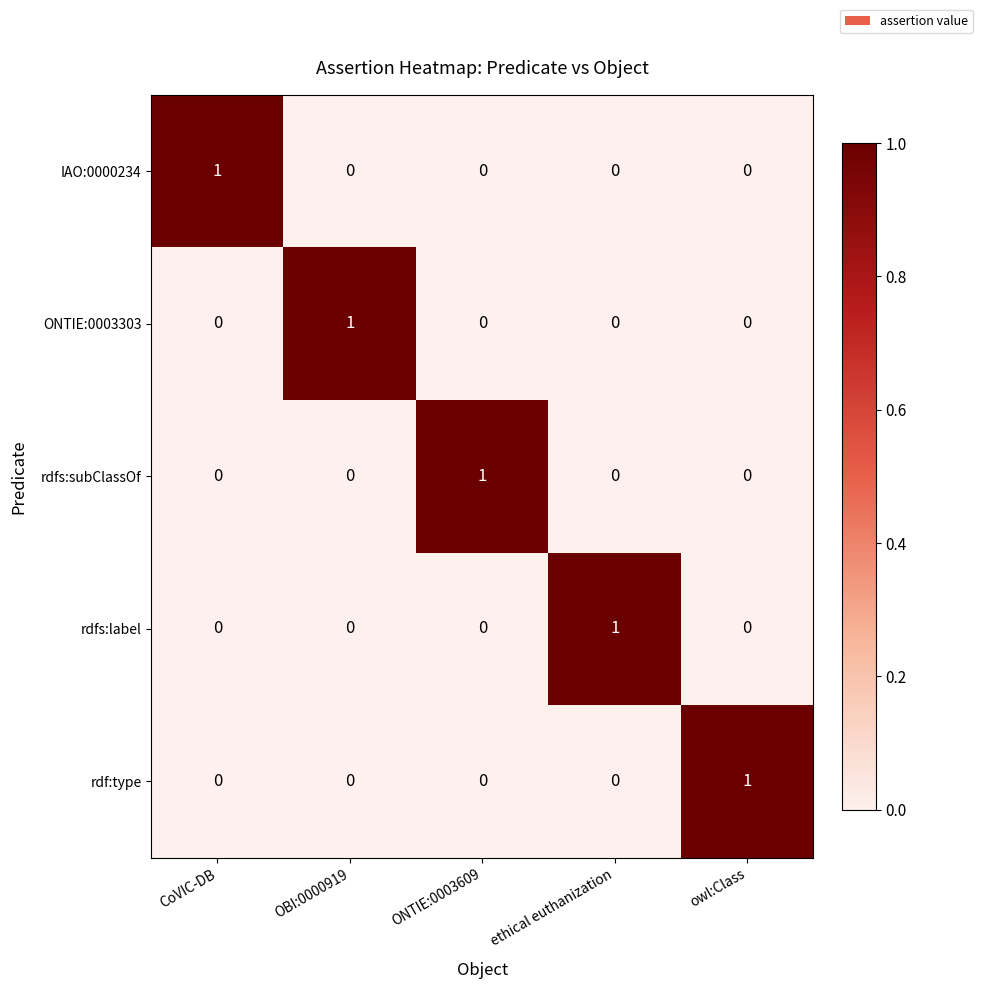

True or false: rdfs:label has a value of -1 at CoVIC-DB.

False